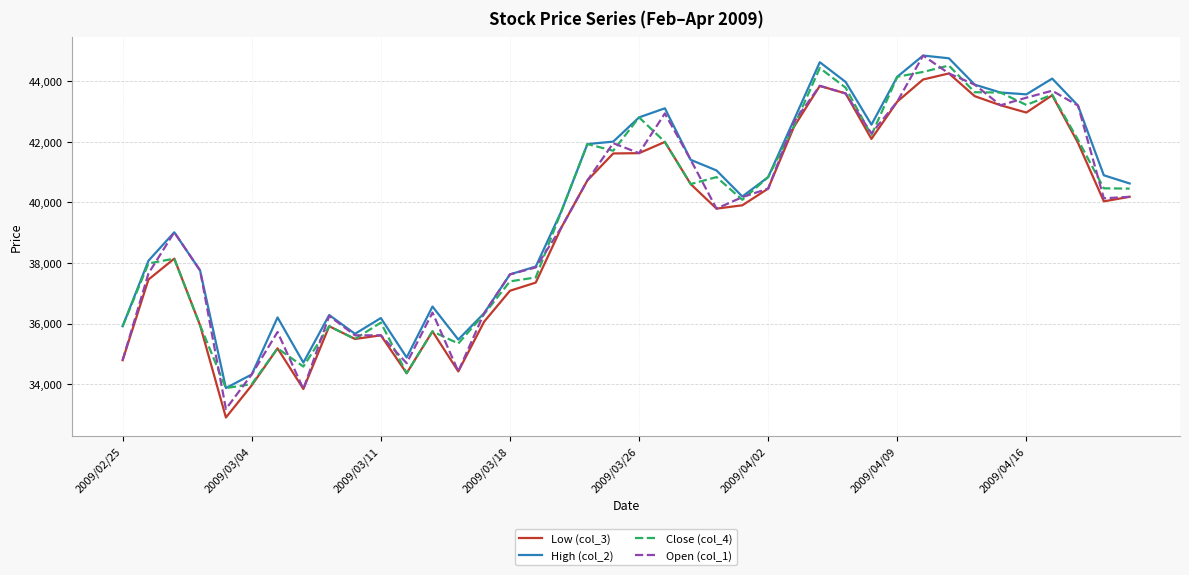

What is the maximum value shown in the chart?

44840